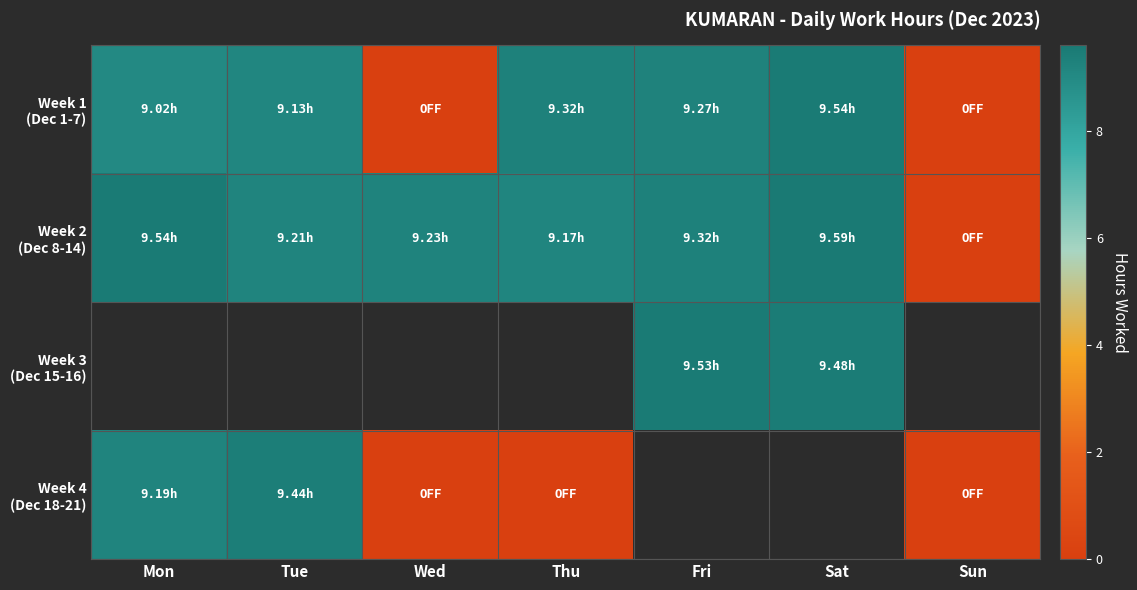

At how many categories does at least one series exceed 1?

6